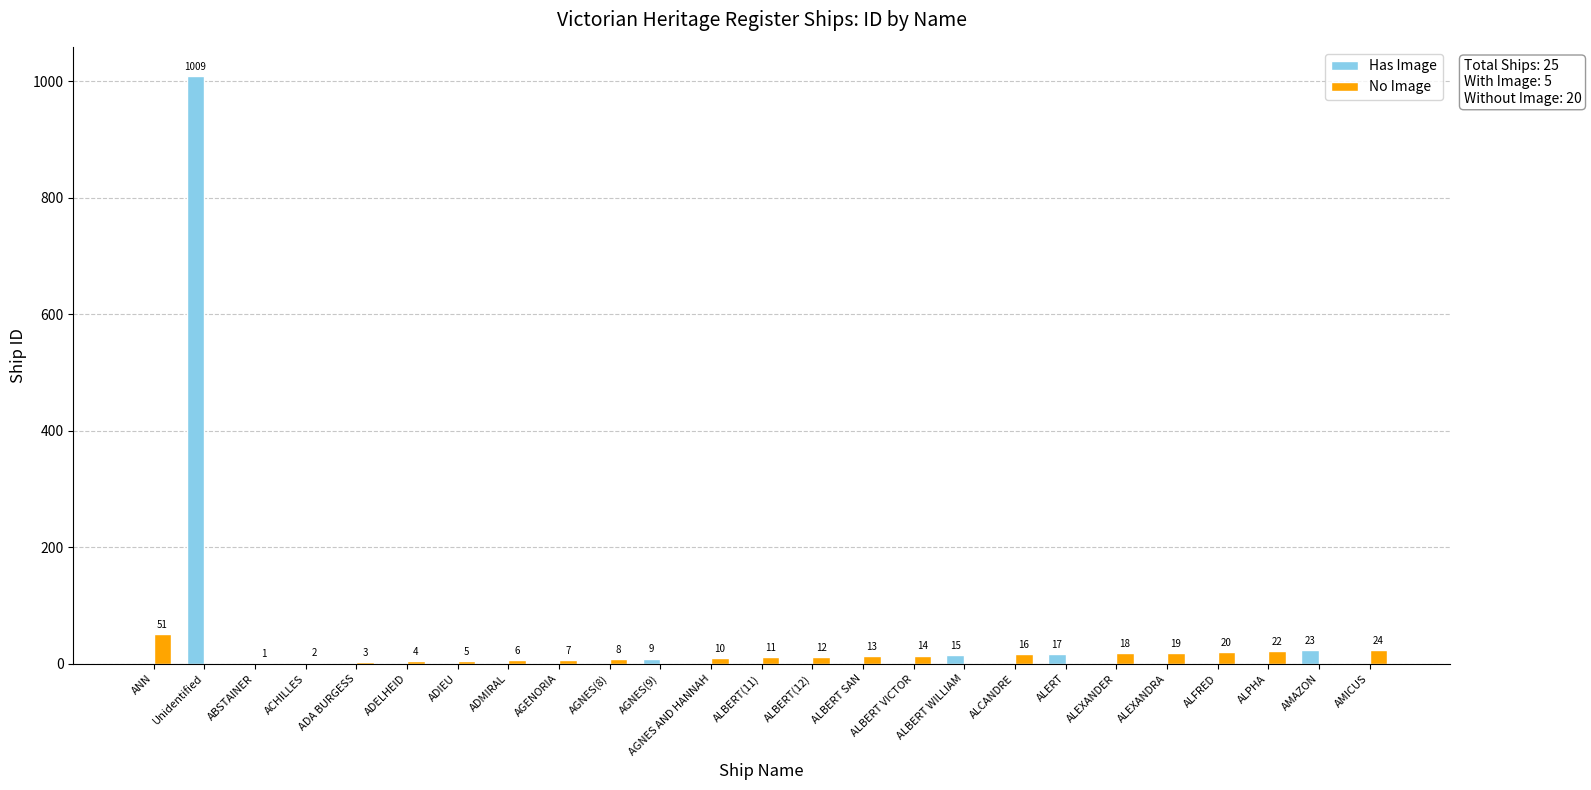

Which series has the widest spread of values?

Has Image